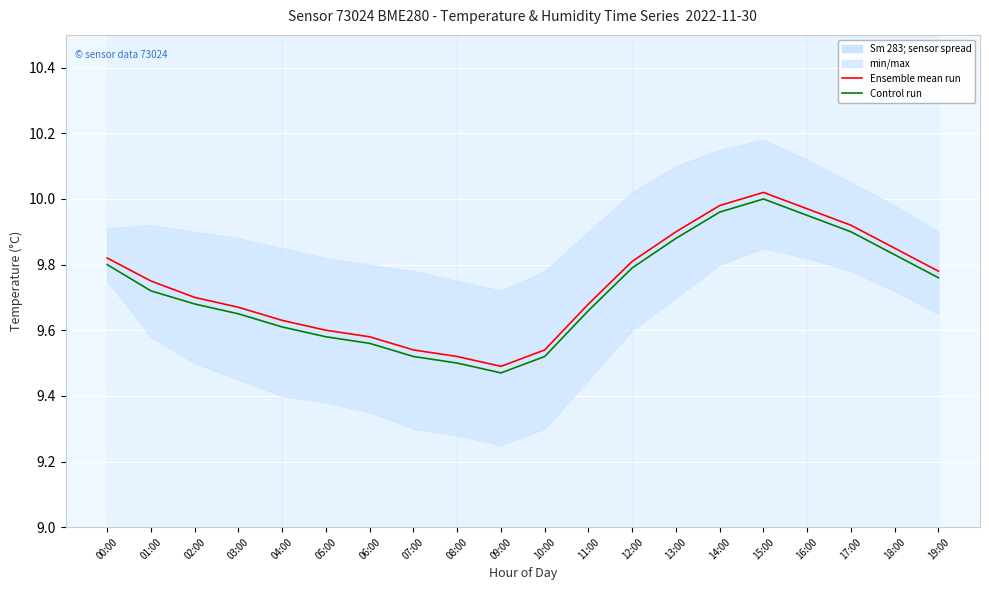

What position from the left is 00:00?

1